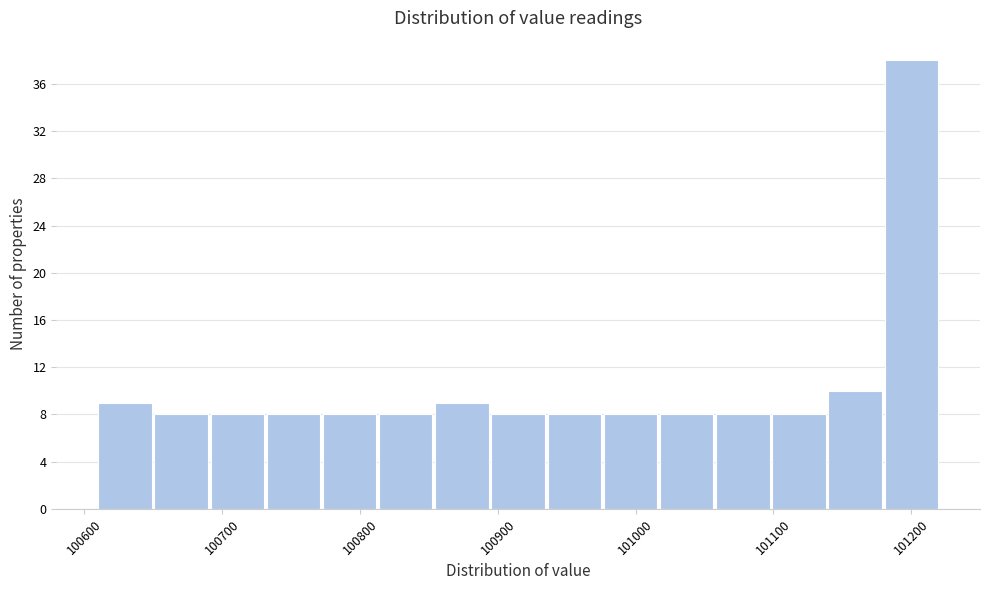

Reading left to right, transcribe this chart: for each bar, give the range it covers on the x-axis and its height. Neither the bar edges nor the heights are printed on the chart, so give them approximately, as read against the axes.

100610 to 100650: 9
100650 to 100690: 8
100690 to 100730: 8
100730 to 100770: 8
100770 to 100810: 8
100810 to 100850: 8
100850 to 100900: 9
100900 to 100940: 8
100940 to 100980: 8
100980 to 101020: 8
101020 to 101060: 8
101060 to 101100: 8
101100 to 101140: 8
101140 to 101180: 10
101180 to 101220: 38